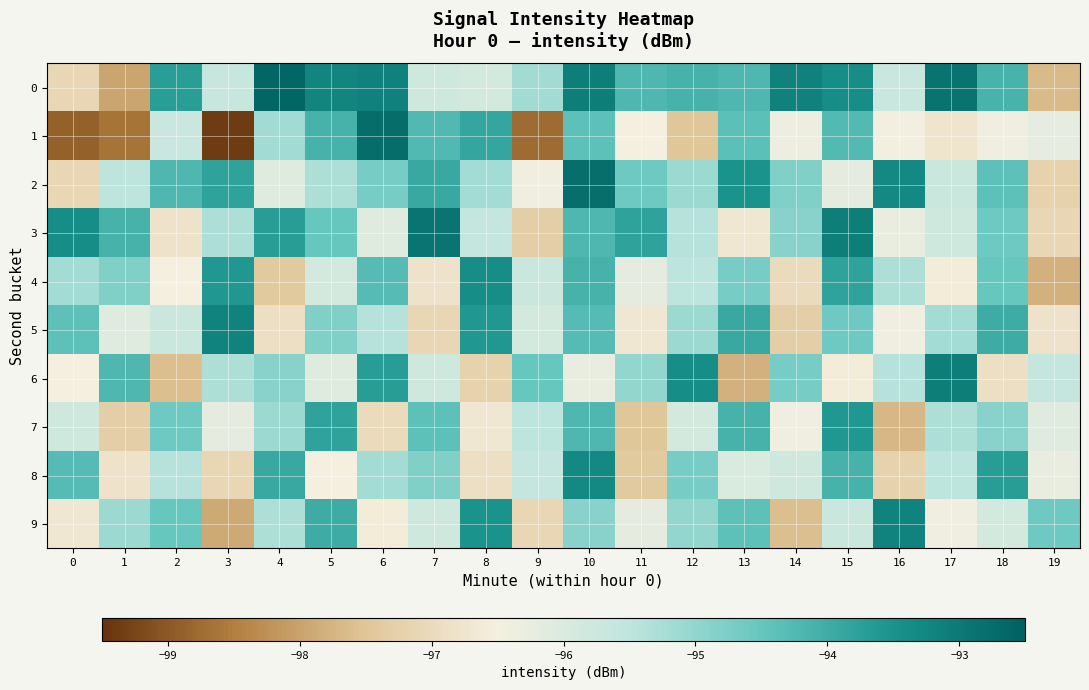

What is the minimum value shown in the chart?

-99.4